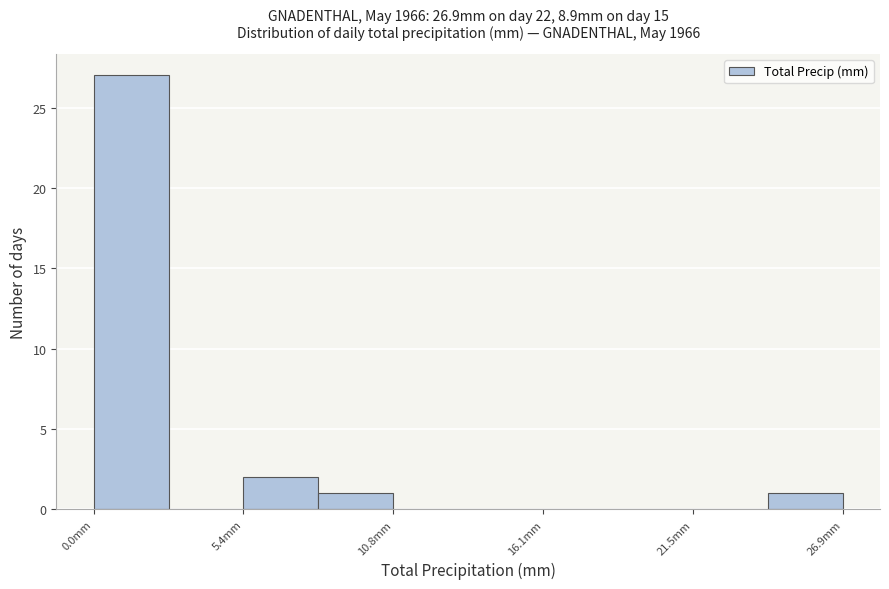

Read against the x-axis, roughly where is the centre of the tallest bar?

1